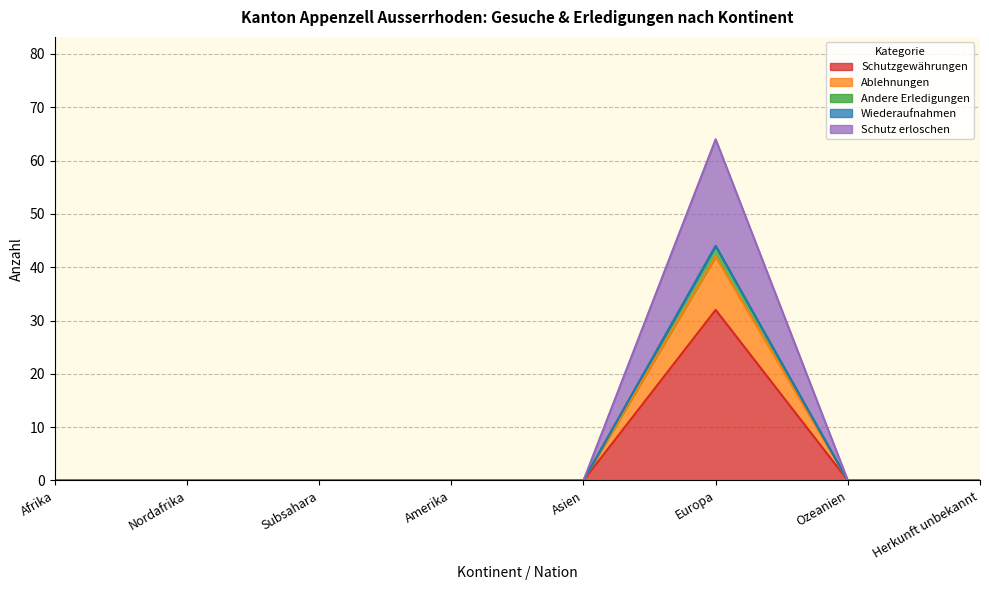

The value of Schutz erloschen at Amerika is 20. True or false?

False